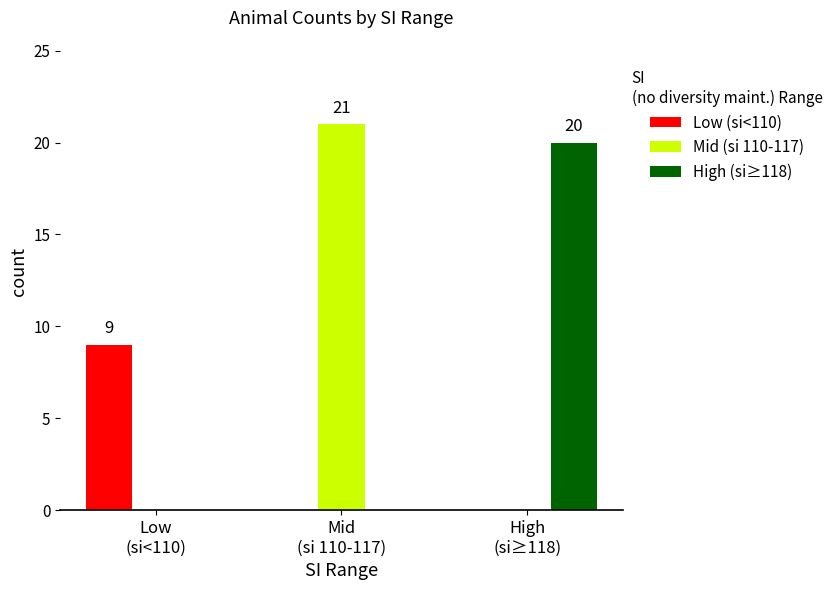

What is the maximum value for Low (si<110)?

9